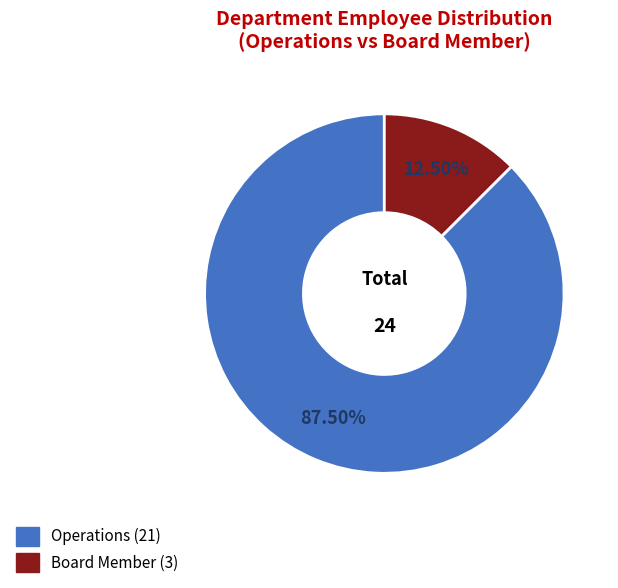

Rank the categories by value from lowest to highest.

Board Member, Operations